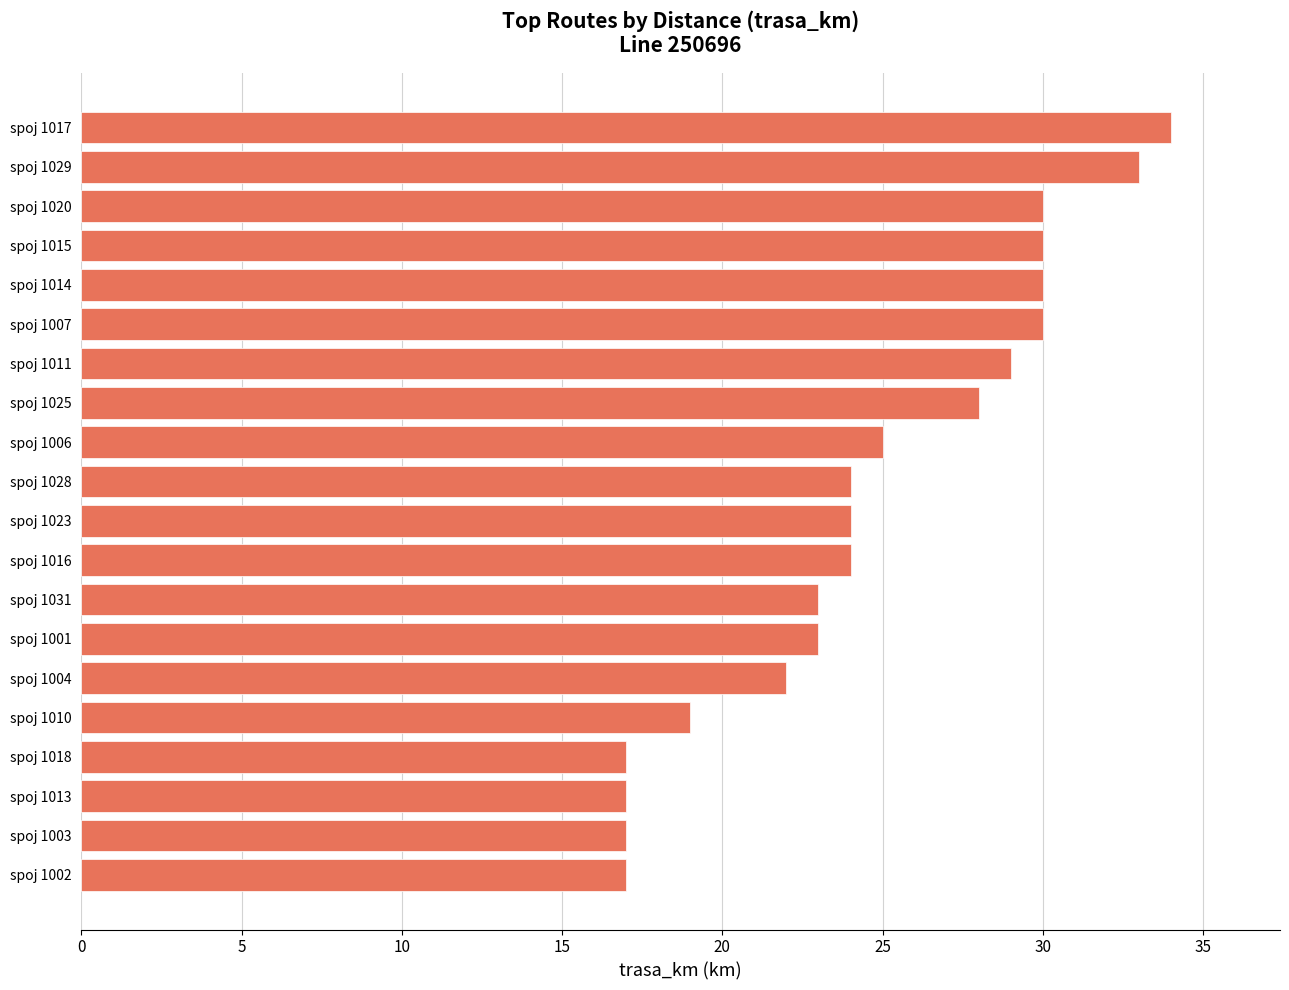

How many series are shown in this chart?

1